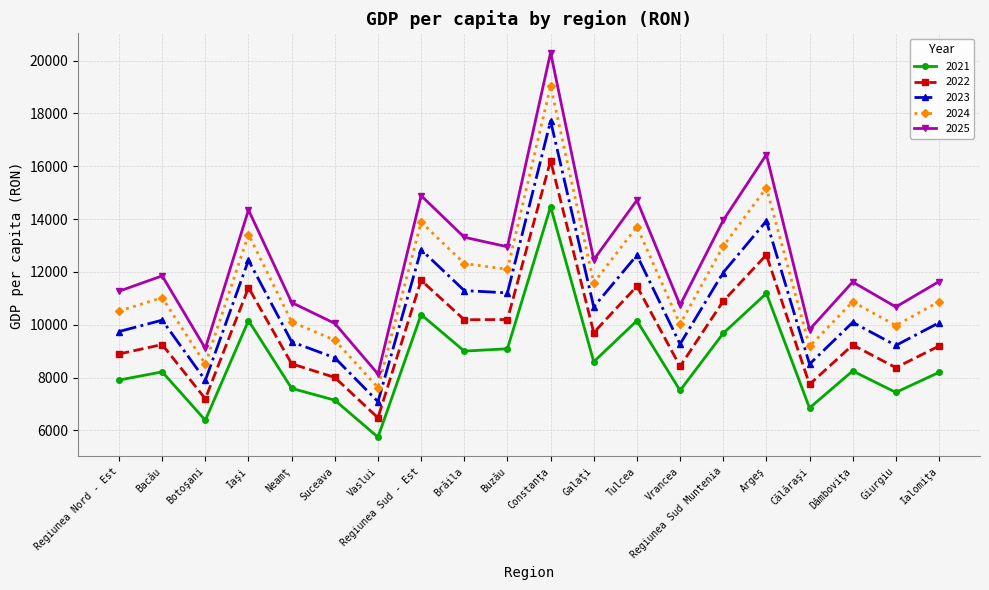

What is the maximum value shown in the chart?

20303